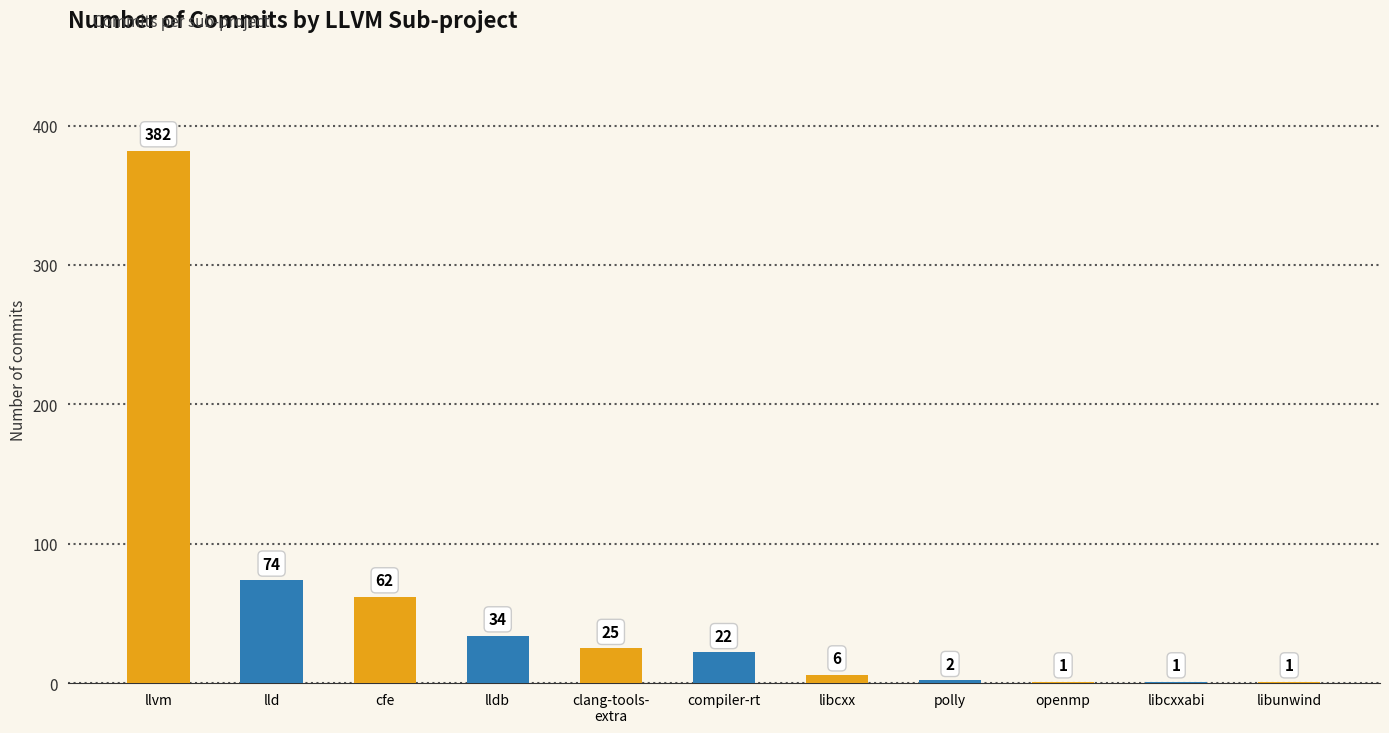

At which category does the chart reach its peak across all series?

llvm